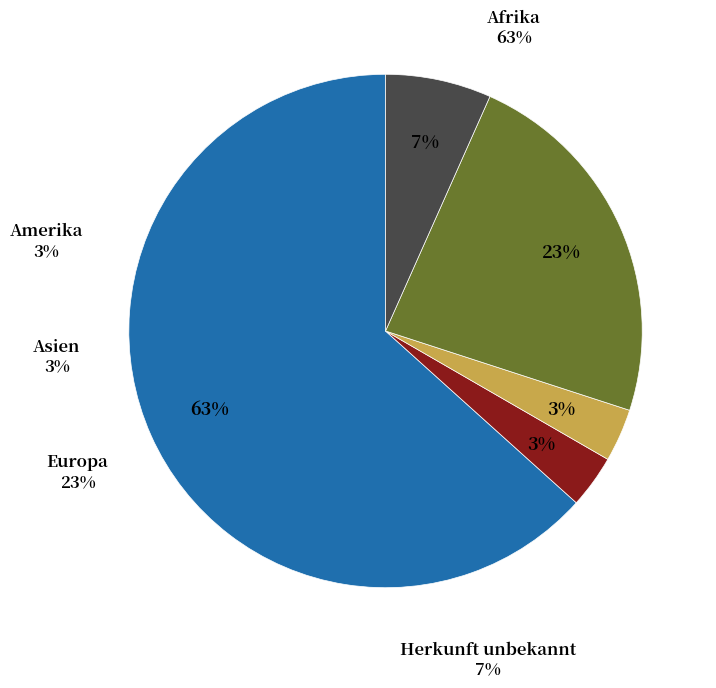

Approximately how many times larger is the value at Afrika compared to Europa?

2.7